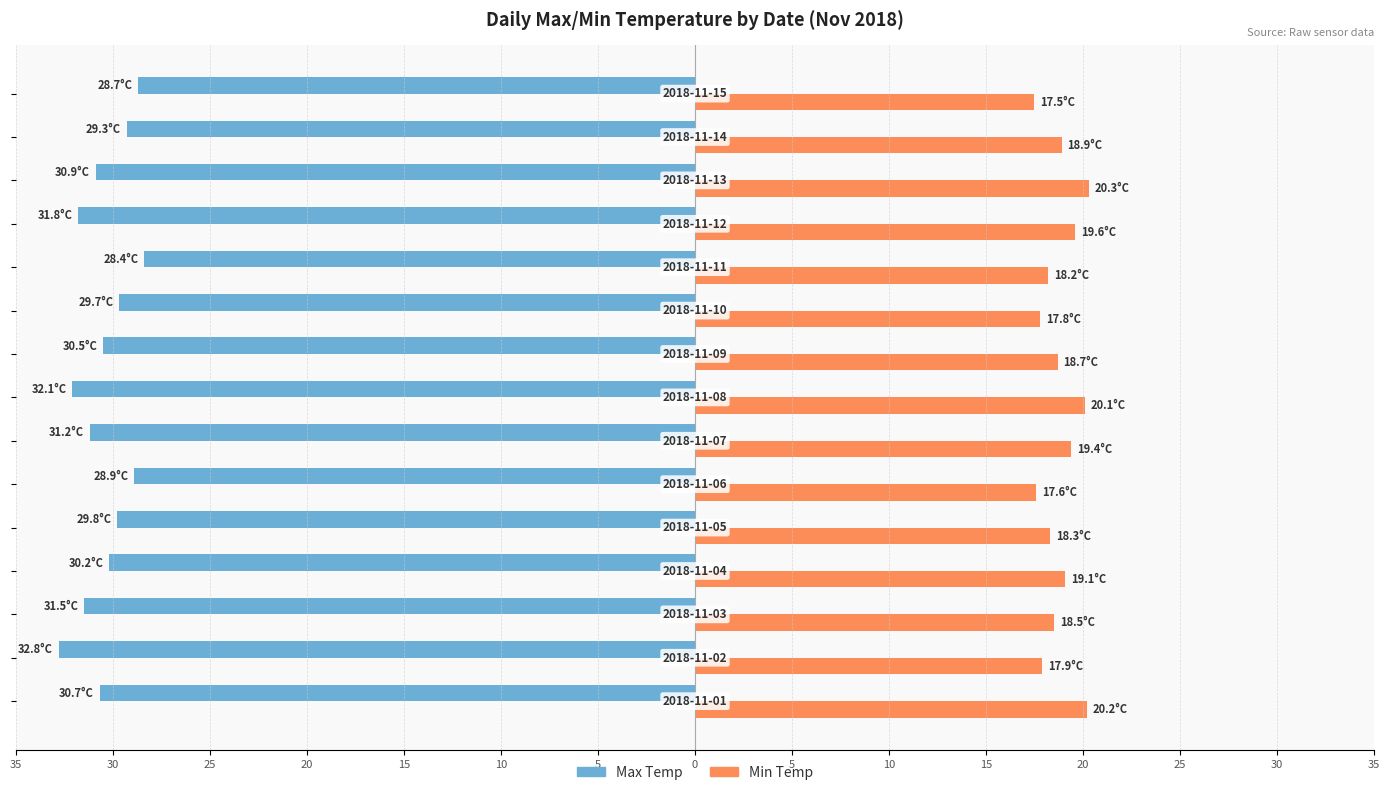

What are all the series names shown in the legend?

Max Temp, Min Temp